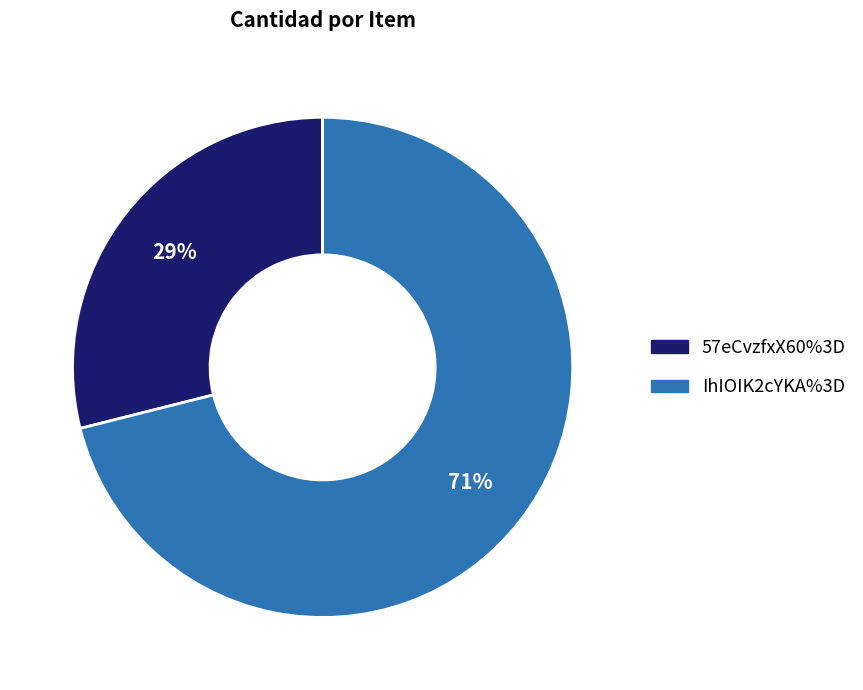

Is the sum of 57eCvzfxX60%3D and IhIOIK2cYKA%3D greater than half?

Yes